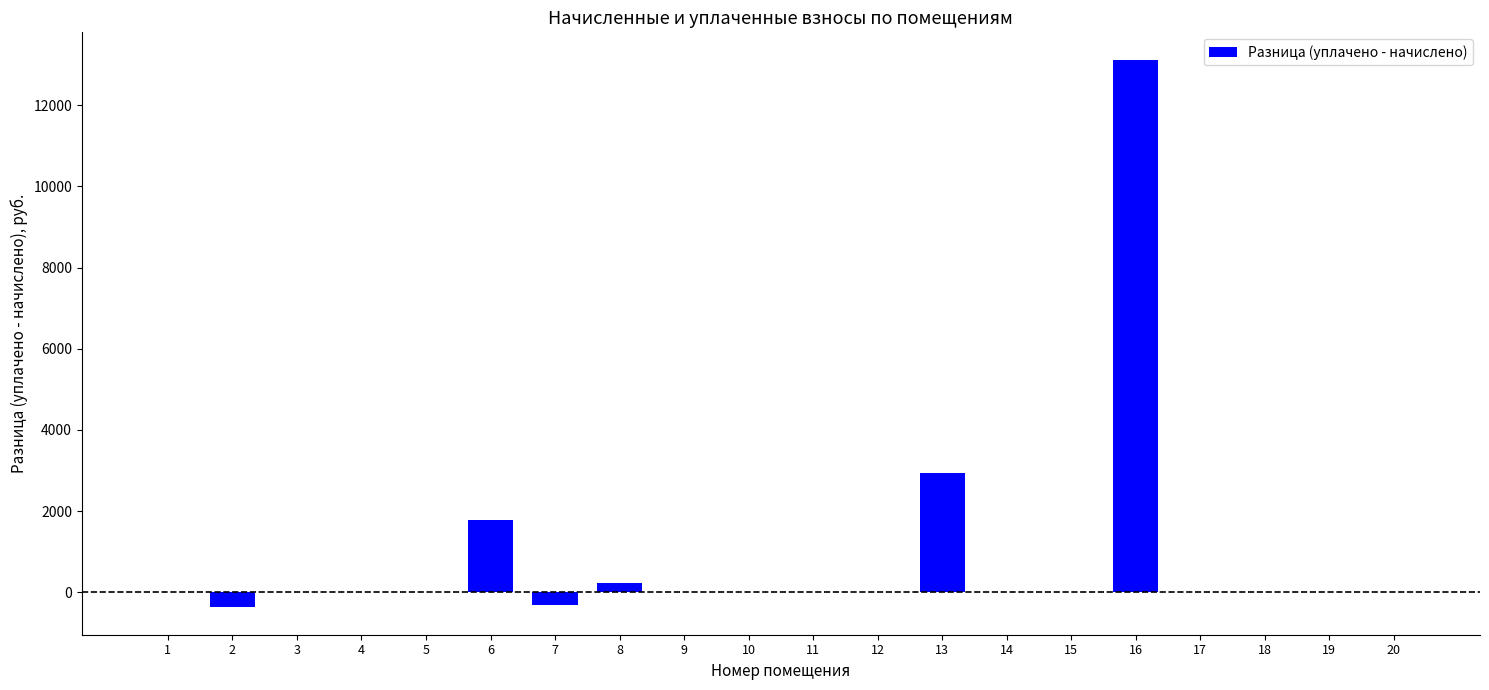

Is it true that the value at 10 is 0.0?

True